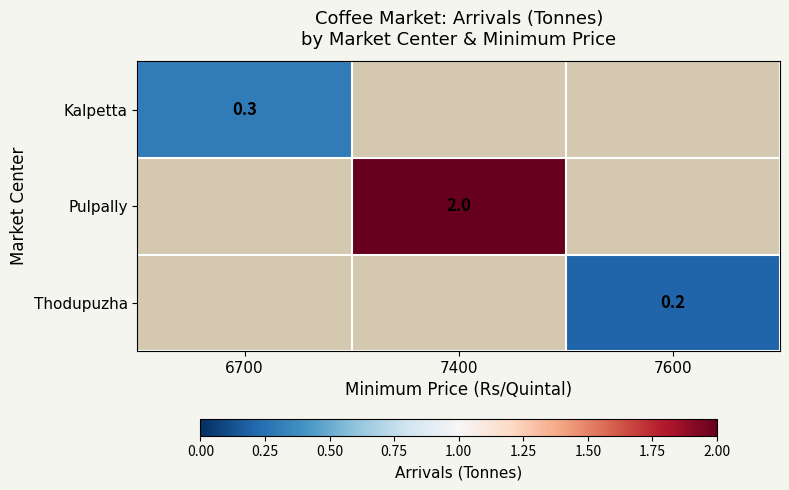

True or false: Kalpetta has a value of 0.5 at 6700.

False